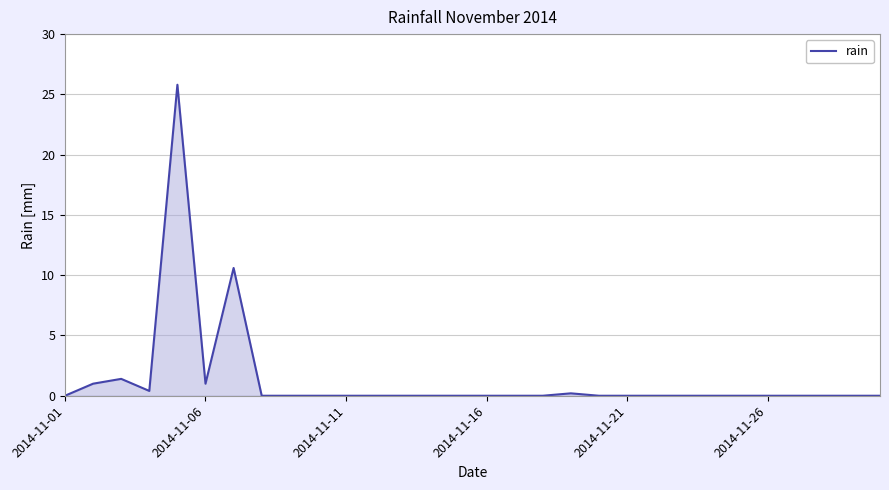

What is the difference between the maximum and minimum values?

25.8